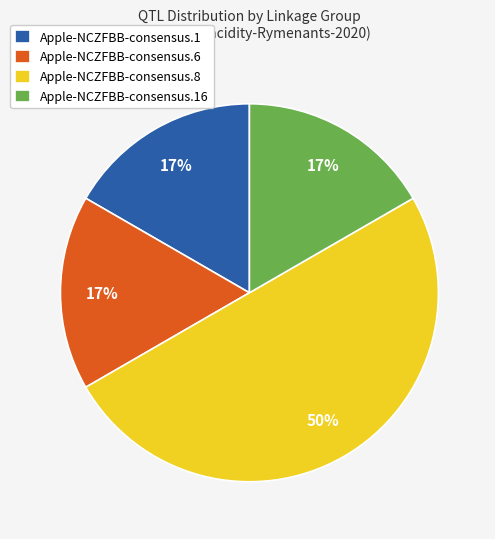

Which category has the biggest portion of the pie?

Apple-NCZFBB-consensus.8